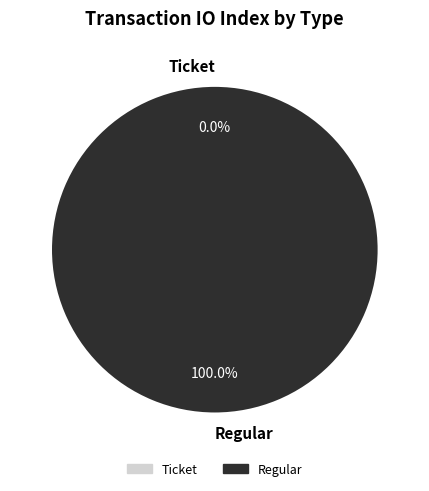

Rank the categories by value from highest to lowest.

Regular, Ticket